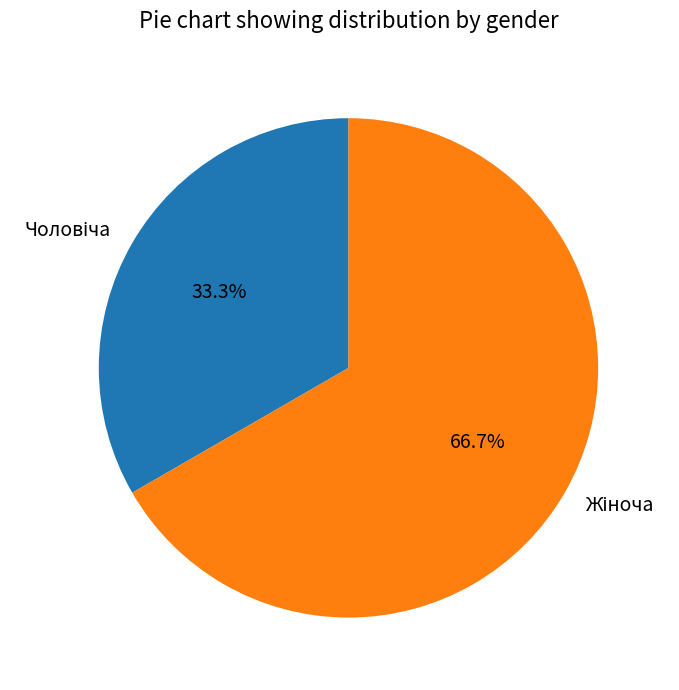

Does Жіноча account for over 50% of the chart?

Yes